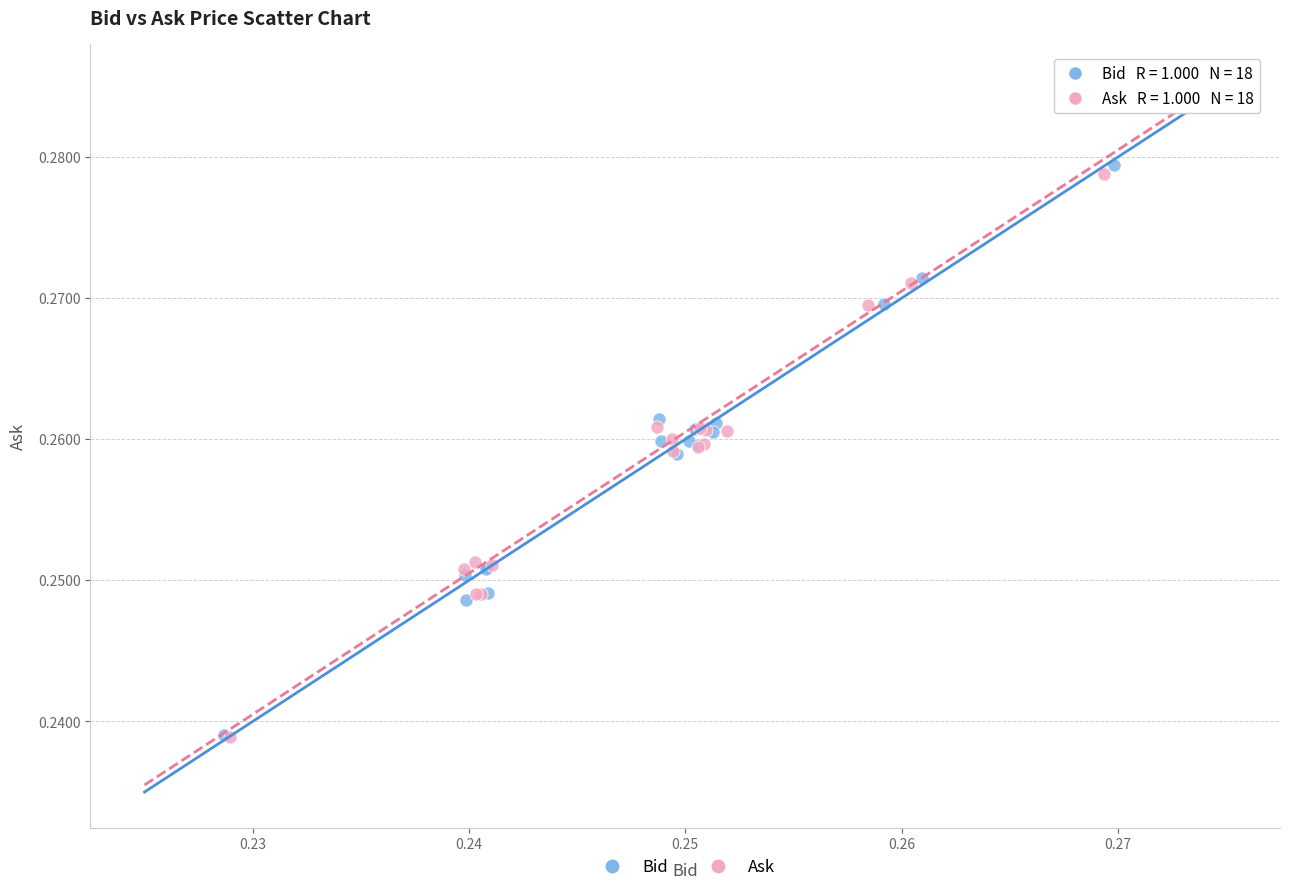

Which series contains the highest Y value?

Bid